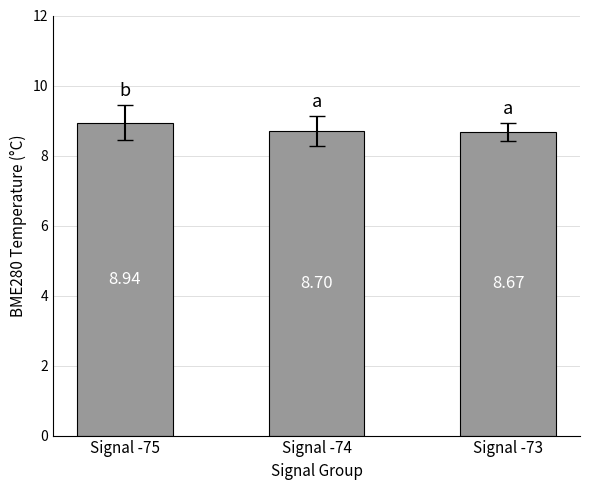

What is the value of the 2nd bar from the left?

8.7